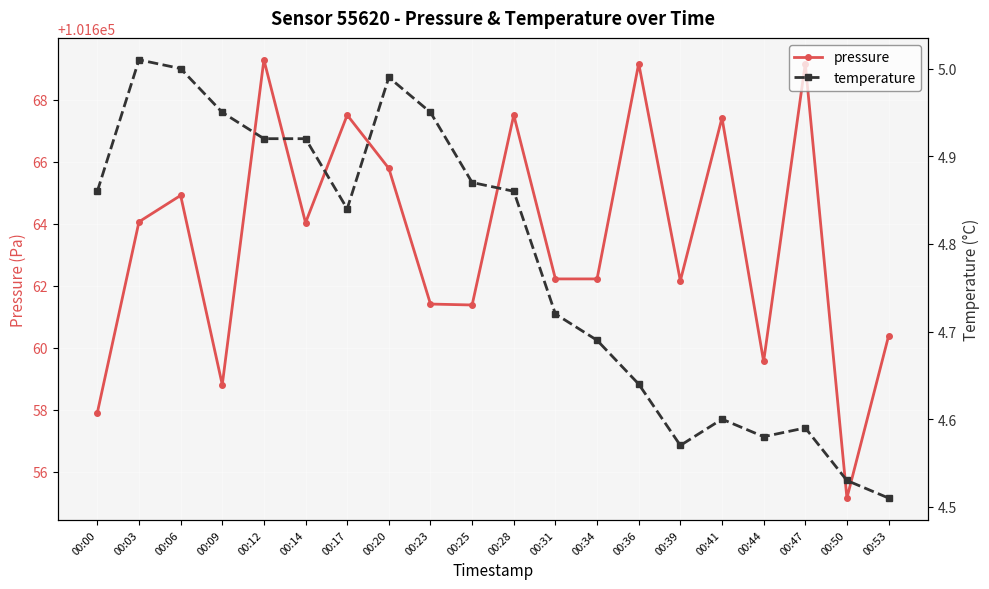

Reading left to right, what are all the values shown in this chart?

pressure: 00:00=101657.9	00:03=101664.1	00:06=101664.9	00:09=101658.8	00:12=101669.3	00:14=101664.0	00:17=101667.5	00:20=101665.8	00:23=101661.4	00:25=101661.4	00:28=101667.5	00:31=101662.2	00:34=101662.2	00:36=101669.2	00:39=101662.2	00:41=101667.4	00:44=101659.6	00:47=101669.2	00:50=101655.2	00:53=101660.4
temperature: 00:00=4.9	00:03=5.0	00:06=5.0	00:09=5.0	00:12=4.9	00:14=4.9	00:17=4.8	00:20=5.0	00:23=5.0	00:25=4.9	00:28=4.9	00:31=4.7	00:34=4.7	00:36=4.6	00:39=4.6	00:41=4.6	00:44=4.6	00:47=4.6	00:50=4.5	00:53=4.5